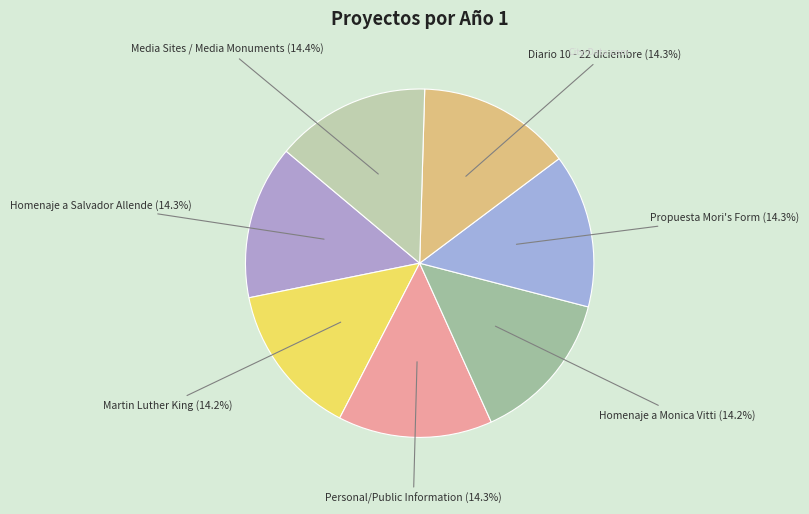

Count the number of slices in the pie.

7